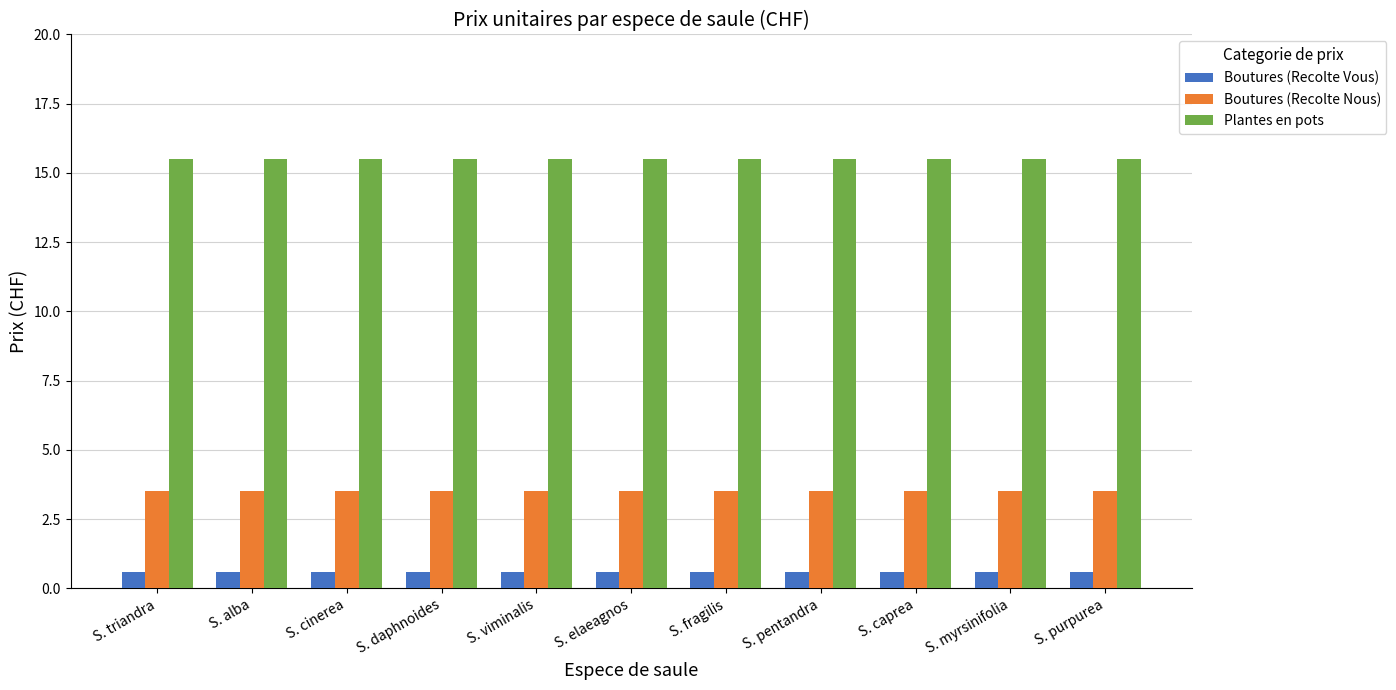

Reading left to right, what are all the values shown in this chart?

Boutures (Recolte Vous): 0.6	0.6	0.6	0.6	0.6	0.6	0.6	0.6	0.6	0.6	0.6
Boutures (Recolte Nous): 3.5	3.5	3.5	3.5	3.5	3.5	3.5	3.5	3.5	3.5	3.5
Plantes en pots: 15.5	15.5	15.5	15.5	15.5	15.5	15.5	15.5	15.5	15.5	15.5